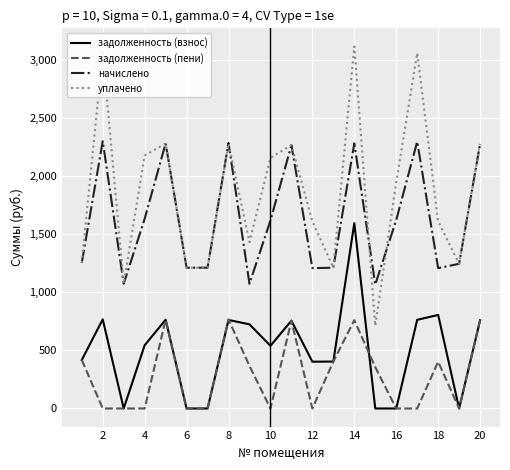

Which series has the largest total across all categories?

уплачено